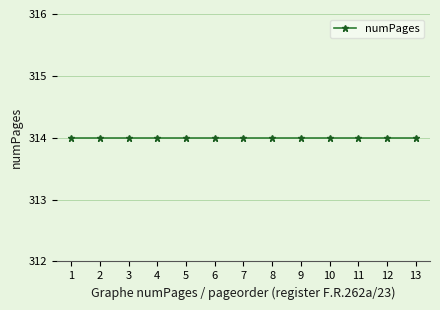

True or false: numPages has more than 2 points higher than both neighbors.

False